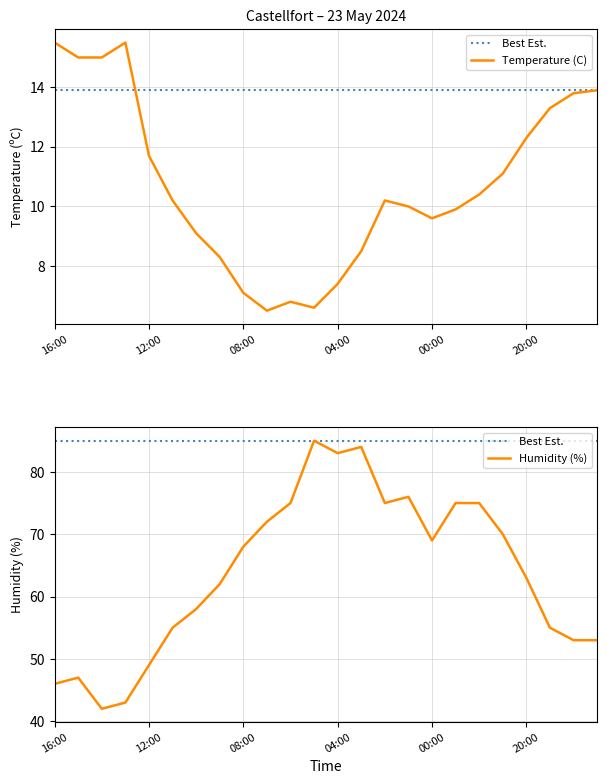

What is the maximum value shown in the chart?

85.0